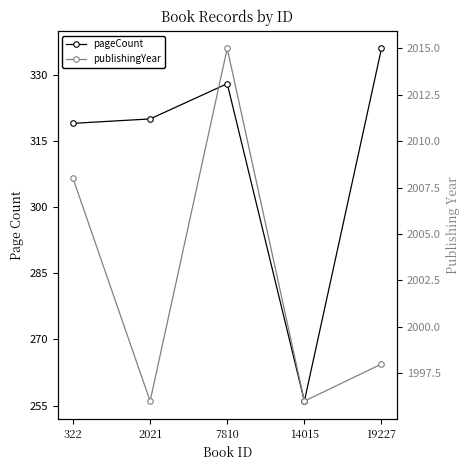

Reading left to right, transcribe all the data shown in this chart.

pageCount: 319	320	328	256	336
publishingYear: 2008	1996	2015	1996	1998